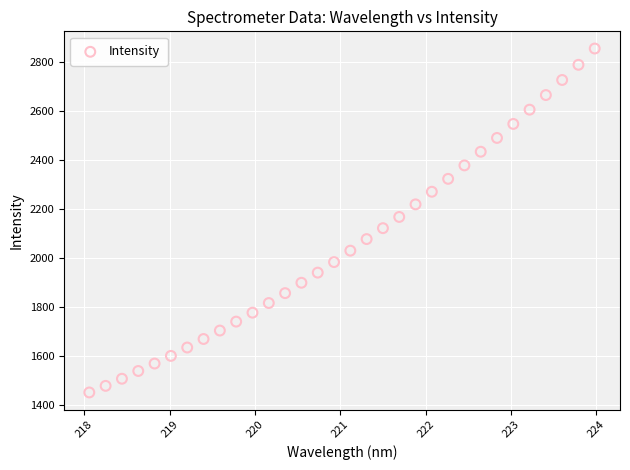

What is the range of Y values (max minus min)?

1405.9